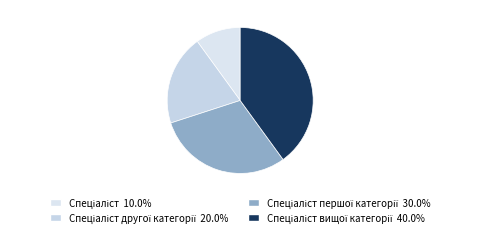

How many slices are in this pie chart?

4